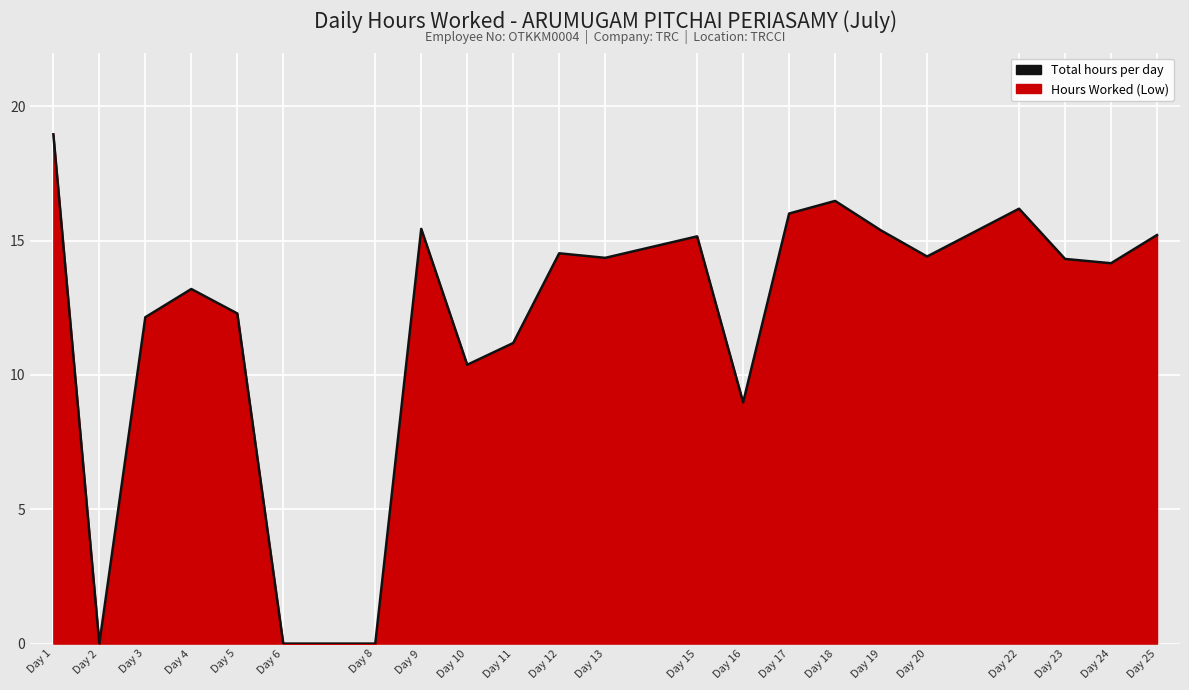

What is the change in value from Day 9 to Day 23?

-1.1